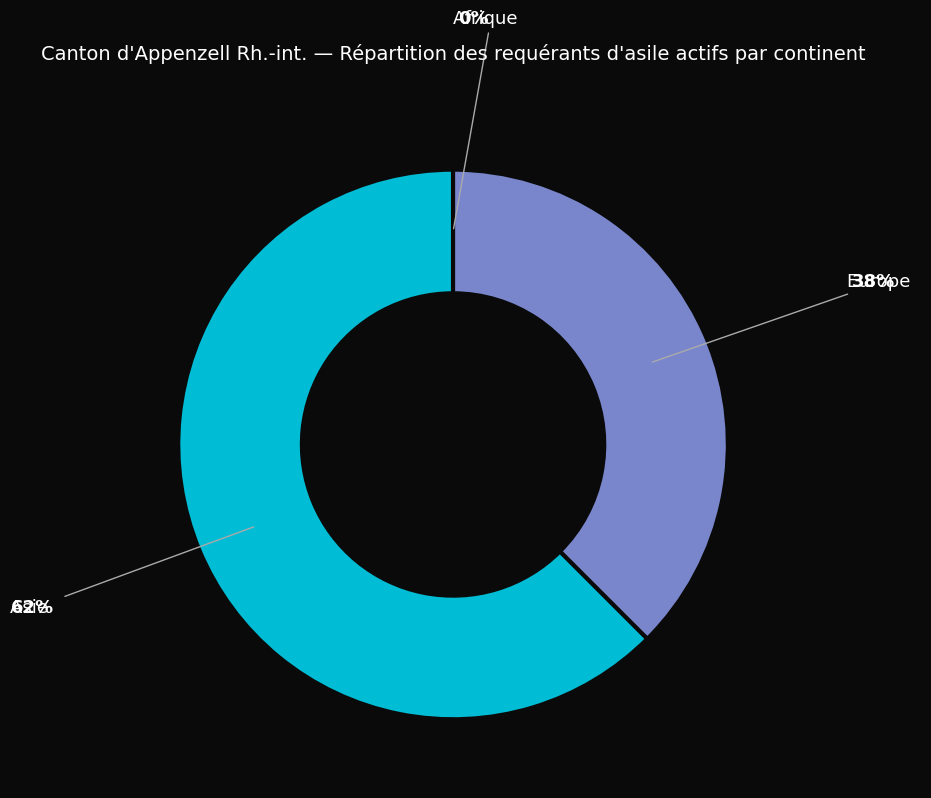

Which category accounts for the majority?

Asie